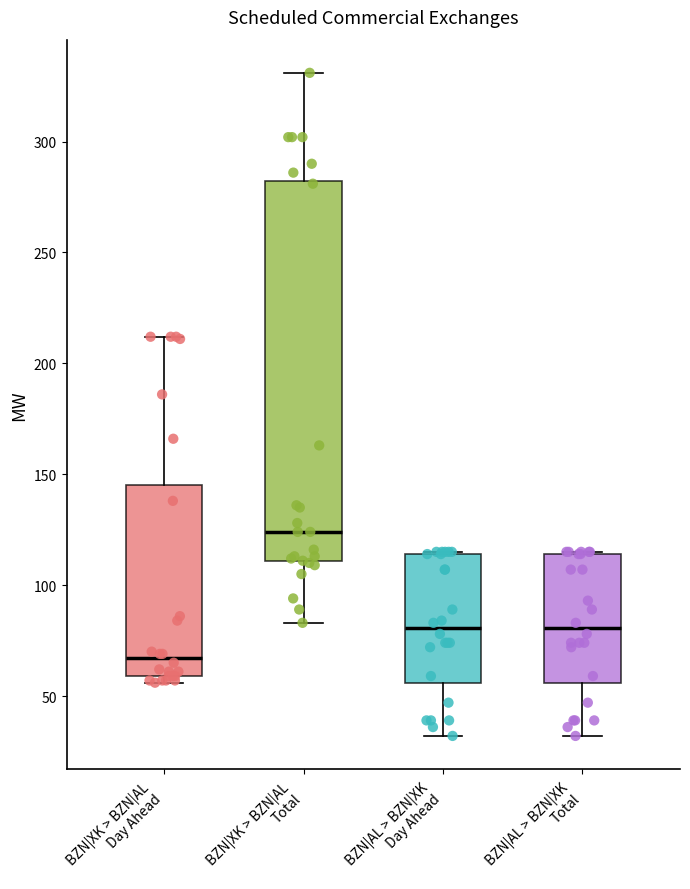

Comparing the boxes themselves (not the whiskers), which one is the tallest?

BZN|XK > BZN|AL Total